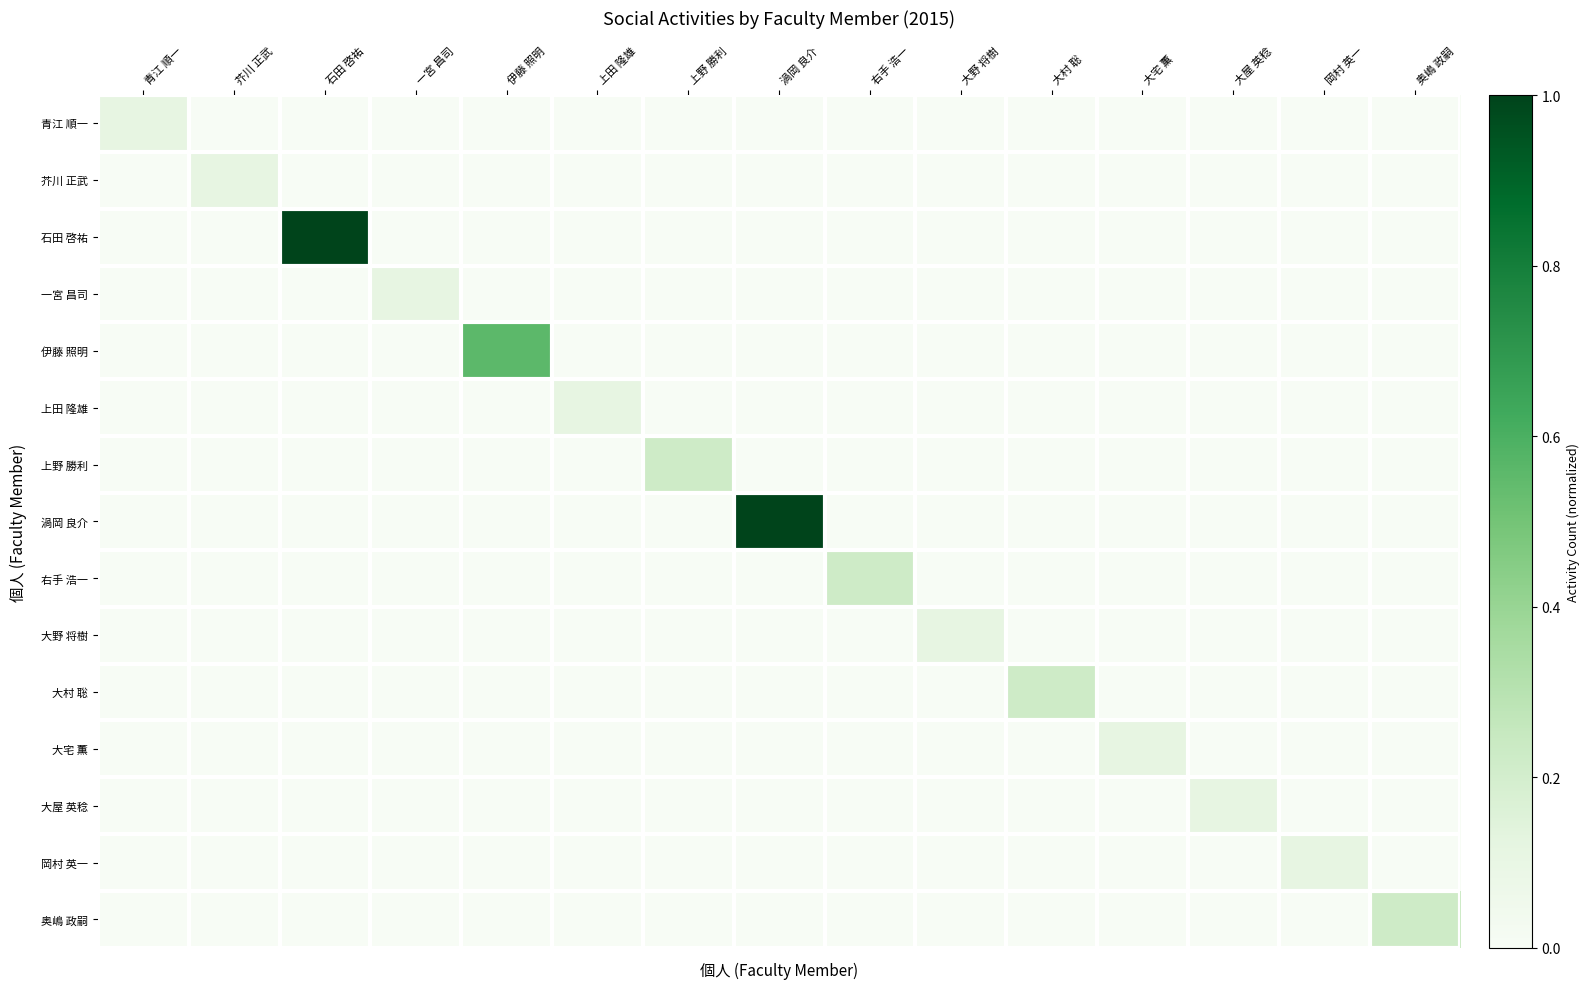

Rank the series by their maximum value, from highest to lowest.

石田 啓祐, 渦岡 良介, 伊藤 照明, 上野 勝利, 右手 浩一, 大村 聡, 奥嶋 政嗣, 青江 順一, 芥川 正武, 一宮 昌司, 上田 隆雄, 大野 将樹, 大宅 薫, 大屋 英稔, 岡村 英一